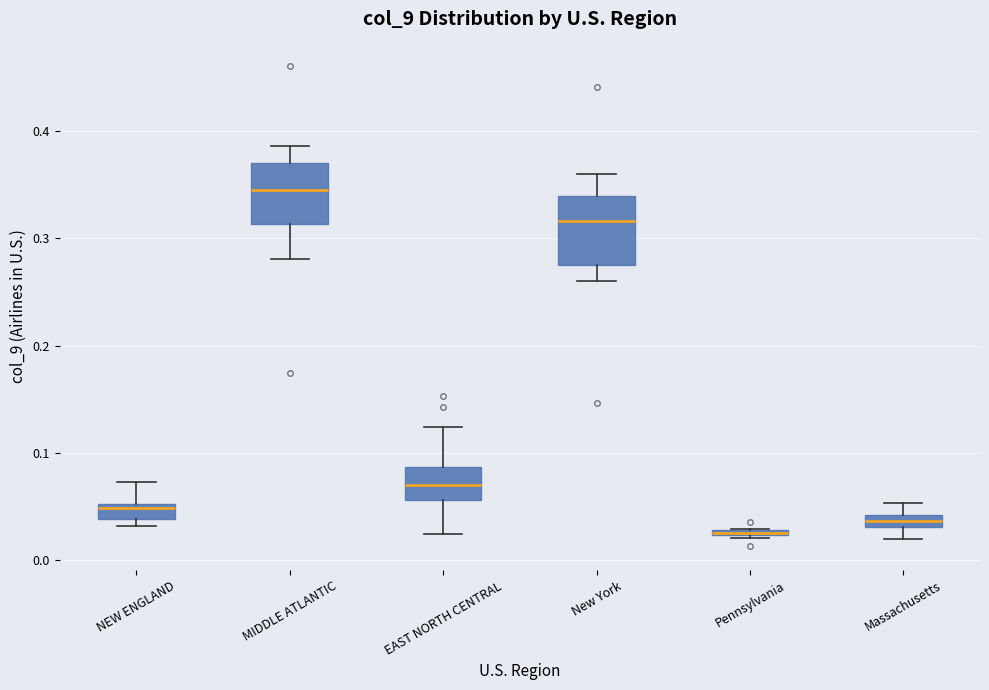

Where does the upper whisker of the box for New York end on the y-axis? The values are not printed on the chart, so give them approximately, as read against the axis.

0.36